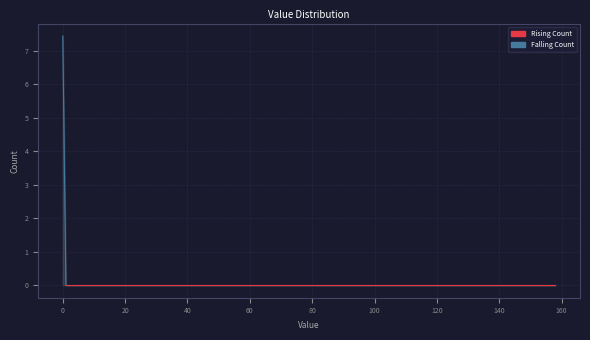

What is the difference between the maximum and minimum values?

7.4